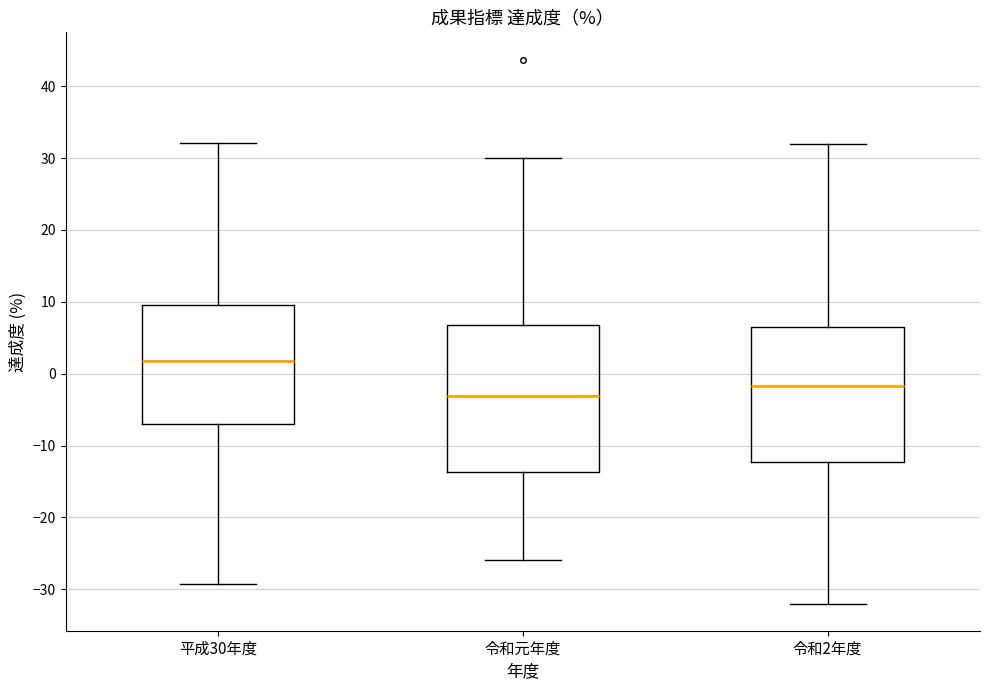

Reading left to right, read every box against the y-axis: the position of its median line, the range the box covers, and the ends of its whiskers. The values are not printed on the chart, so give them approximately, as read against the axis.

平成30年度: median 2, box -7 to 10, whiskers -29 to 32
令和元年度: median -3, box -14 to 7, whiskers -26 to 30
令和2年度: median -2, box -12 to 7, whiskers -32 to 32